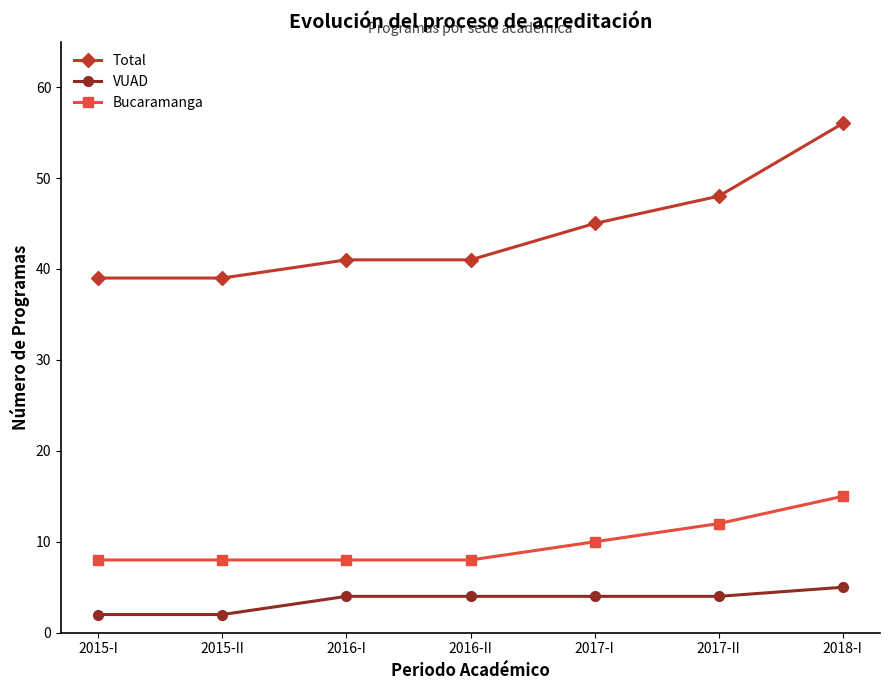

The value of Bucaramanga at 2017-I is 10. True or false?

True